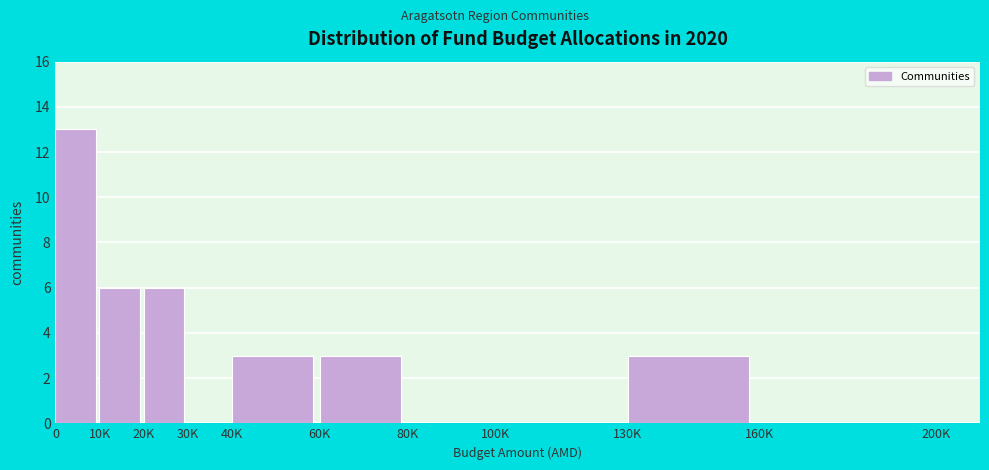

Reading left to right, what are all the values shown in this chart?

0=13	10K=6	20K=6	30K=0	40K=3	60K=3	80K=0	100K=0	130K=3	160K=0